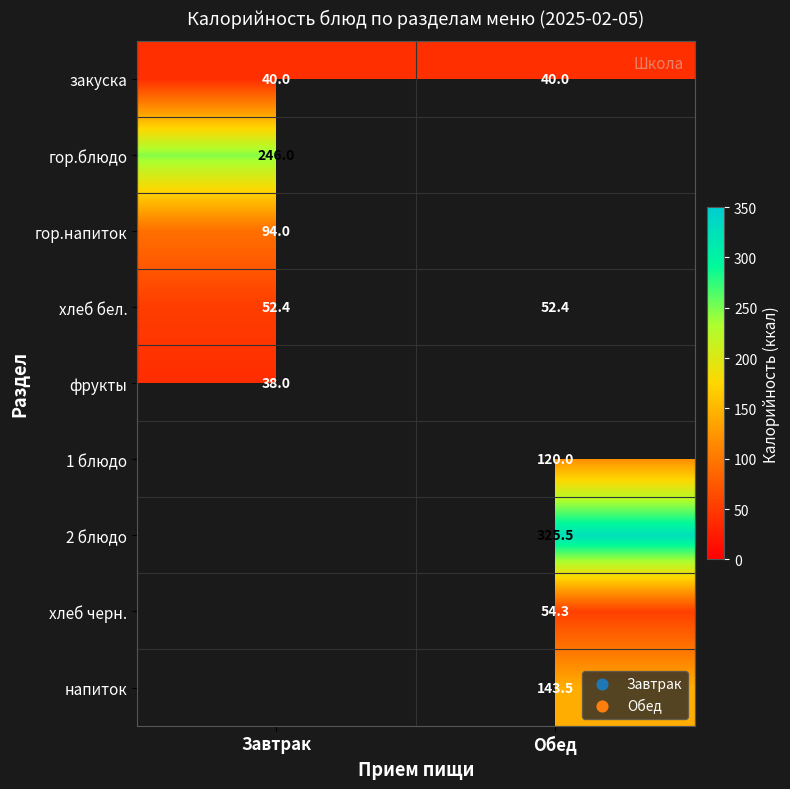

Is it true that хлеб бел. equals 52.4 at Завтрак?

True